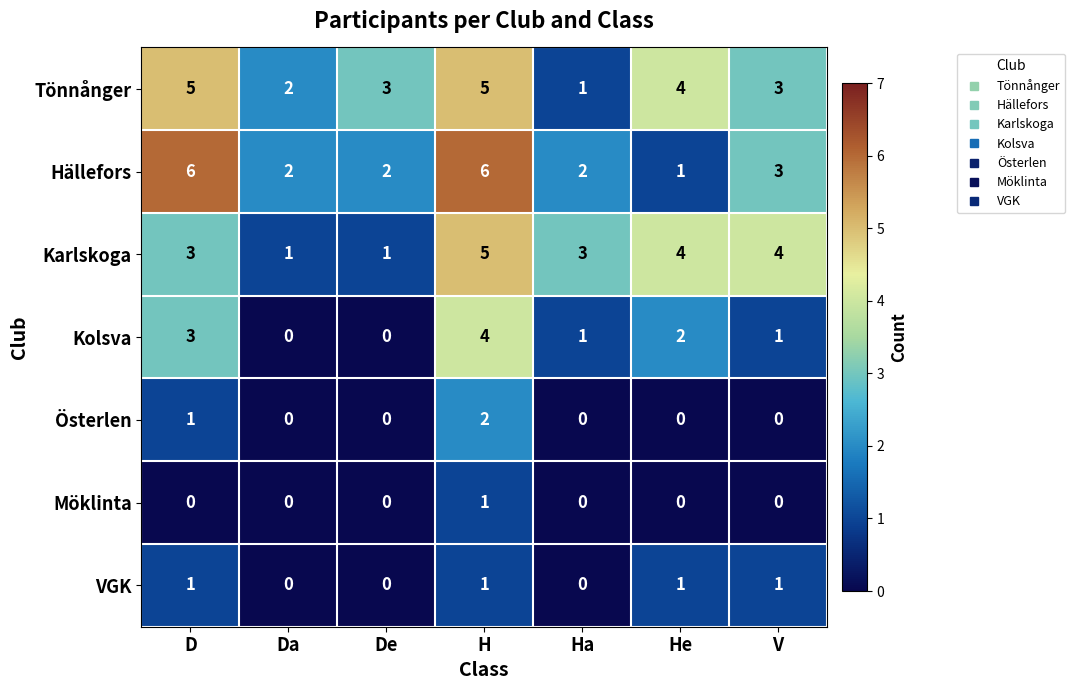

What is the difference between the highest and lowest values at V?

4